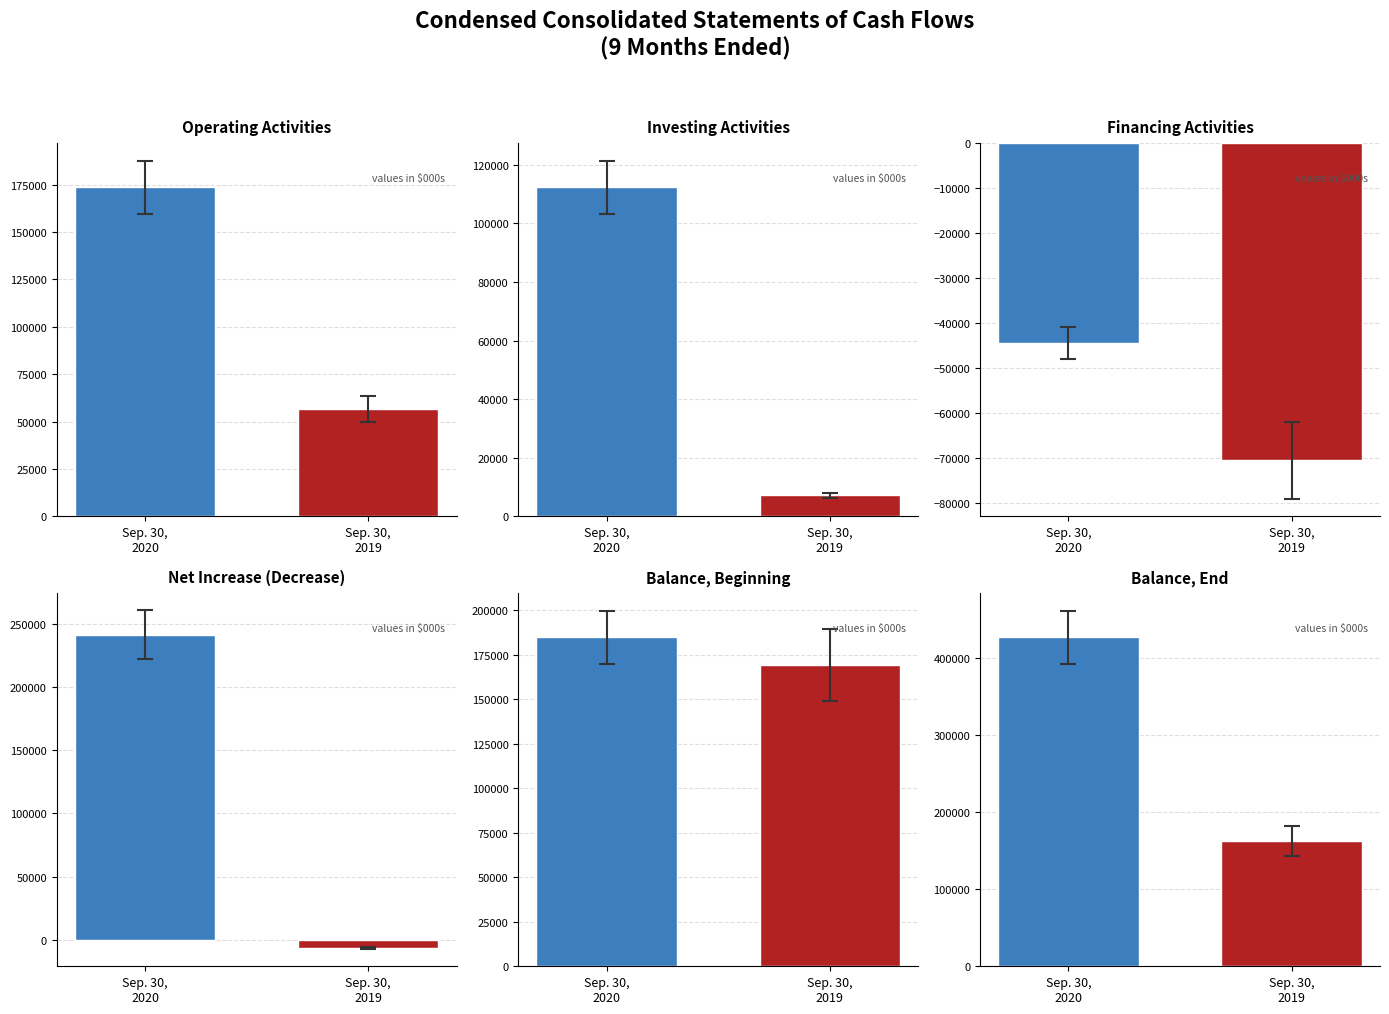

How many bars are there in total?

12